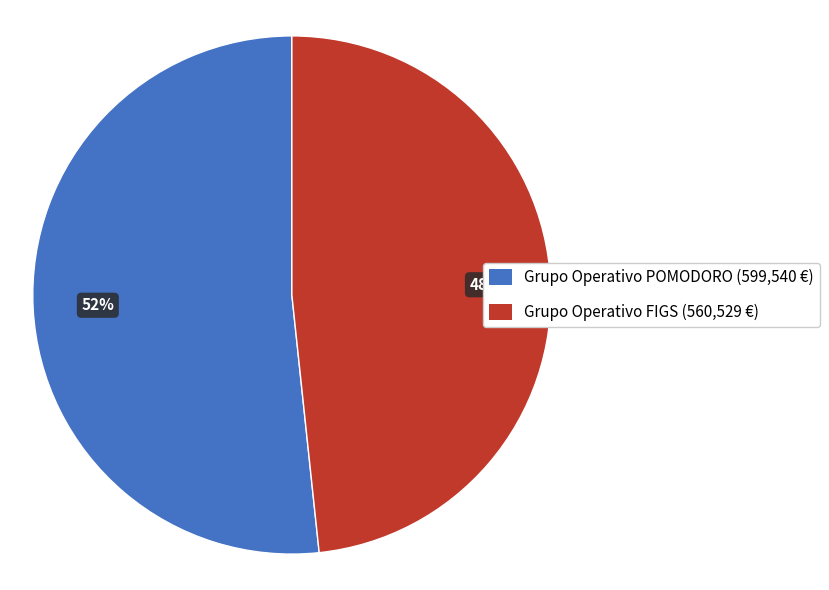

Is there a majority slice in this chart?

Yes